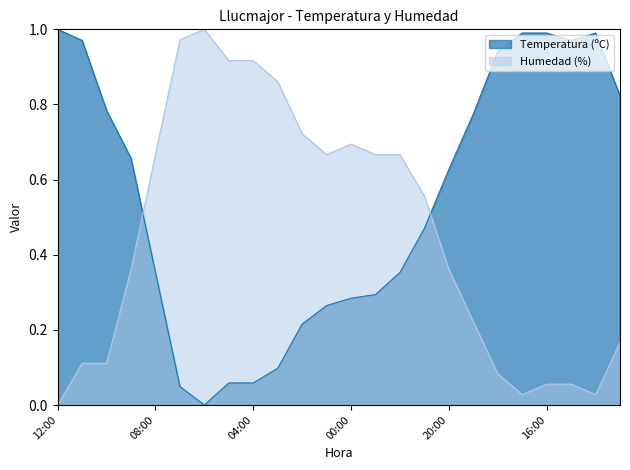

How many values in Temperatura (ºC) are above zero?

23